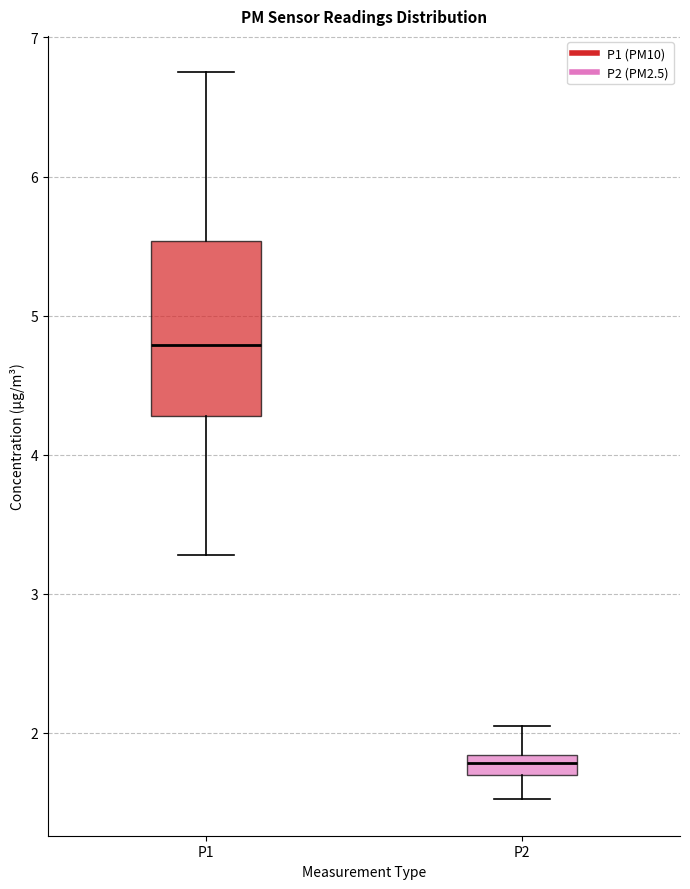

Reading left to right, read every box against the y-axis: the position of its median line, the range the box covers, and the ends of its whiskers. The values are not printed on the chart, so give them approximately, as read against the axis.

P1: median 4.8, box 4.3 to 5.5, whiskers 3.3 to 6.8
P2: median 1.8 (inside the box), box 1.7 to 1.8, whiskers 1.5 to 2.1